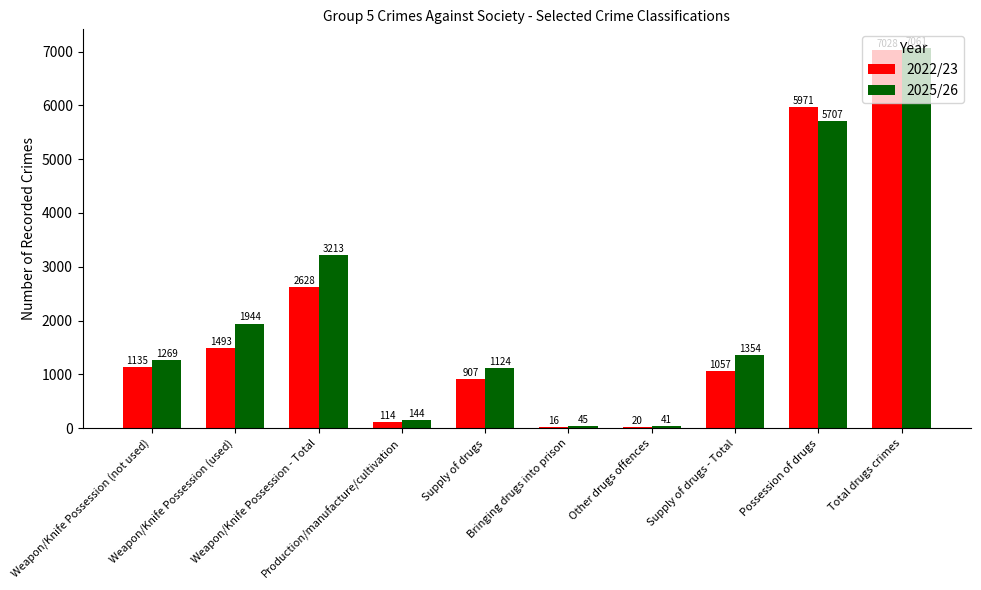

Which series has the largest total across all categories?

2025/26